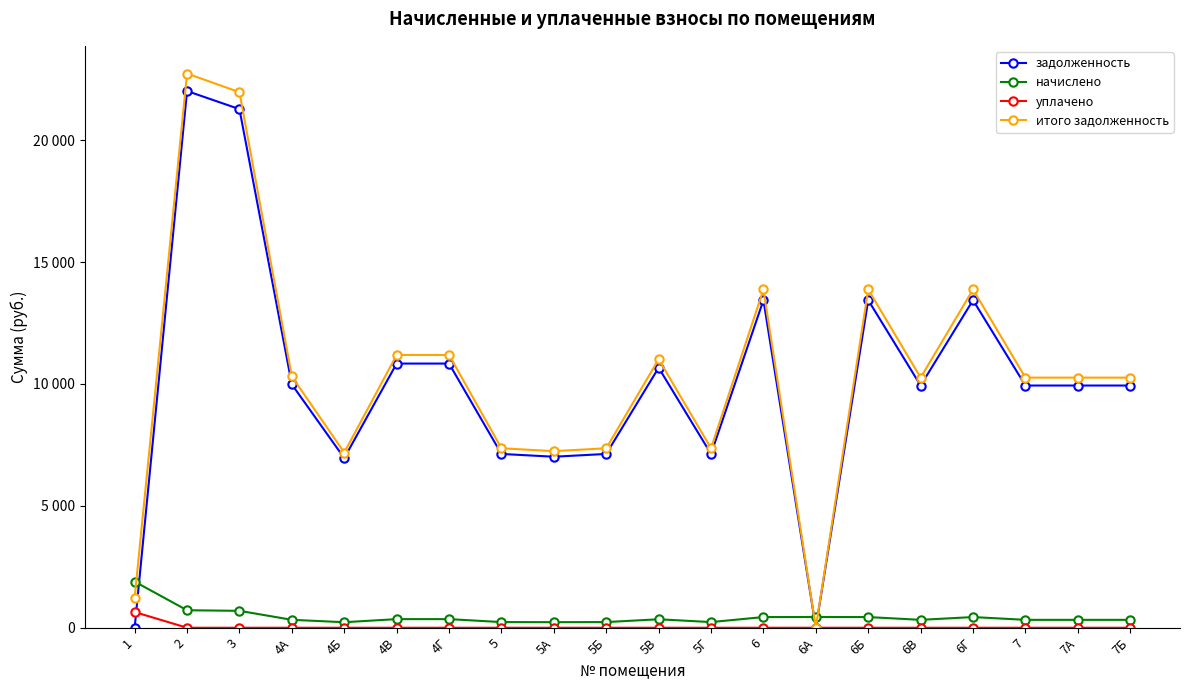

What are all the series names shown in the legend?

задолженность, начислено, уплачено, итого задолженность